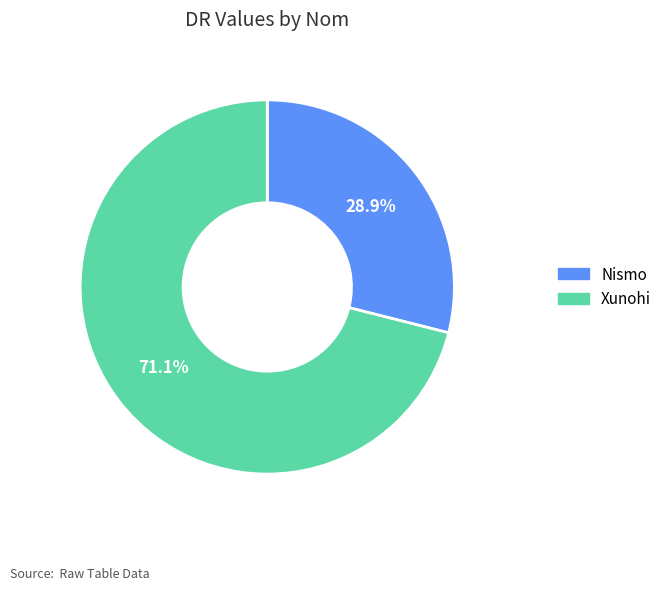

Is it true that Xunohi is 82% of the pie?

False